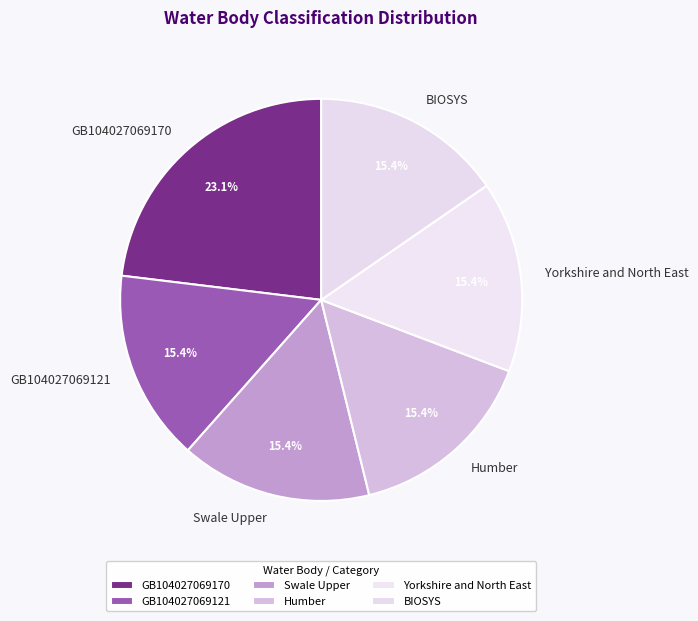

How many segments does this pie chart have?

6